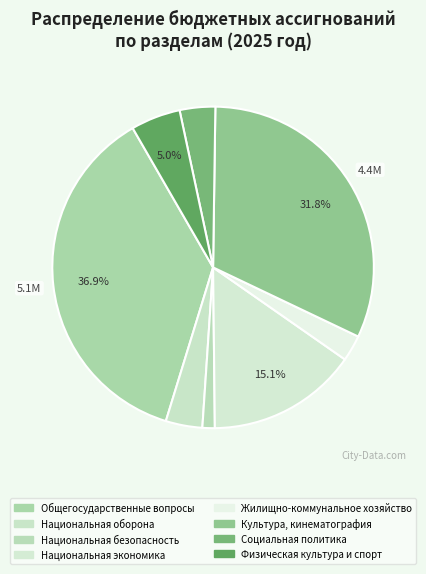

What percentage is the Национальная безопасность slice, to the nearest percent?

1%